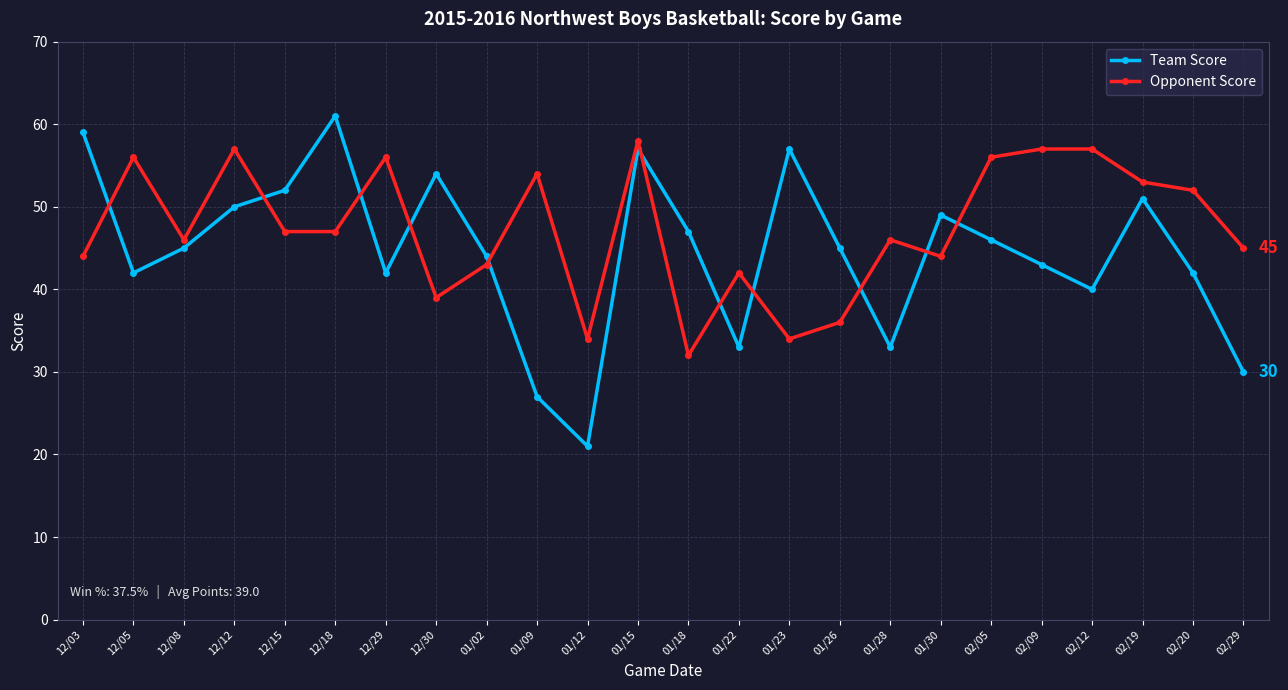

Reading right to left, list all the values displayed in this chart.

Team Score: 02/29=30	02/20=42	02/19=51	02/12=40	02/09=43	02/05=46	01/30=49	01/28=33	01/26=45	01/23=57	01/22=33	01/18=47	01/15=57	01/12=21	01/09=27	01/02=44	12/30=54	12/29=42	12/18=61	12/15=52	12/12=50	12/08=45	12/05=42	12/03=59
Opponent Score: 02/29=45	02/20=52	02/19=53	02/12=57	02/09=57	02/05=56	01/30=44	01/28=46	01/26=36	01/23=34	01/22=42	01/18=32	01/15=58	01/12=34	01/09=54	01/02=43	12/30=39	12/29=56	12/18=47	12/15=47	12/12=57	12/08=46	12/05=56	12/03=44